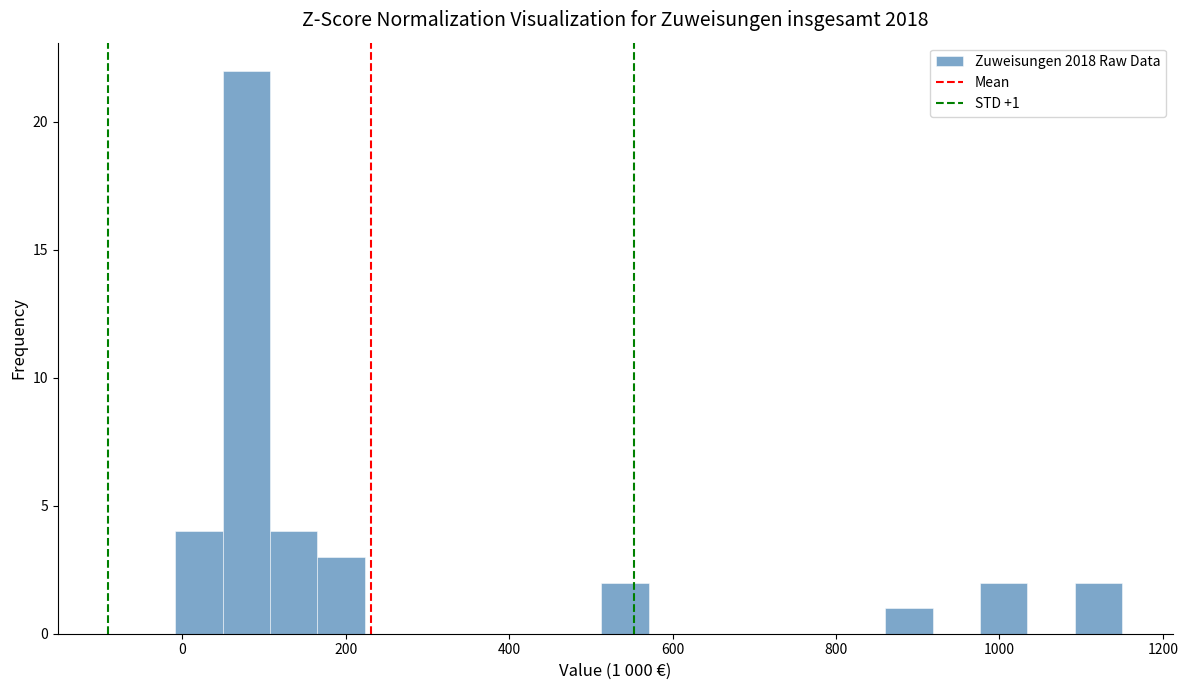

Around what value on the x-axis is the tallest bar? Give the approximate position of its centre, as read against the axis.

80